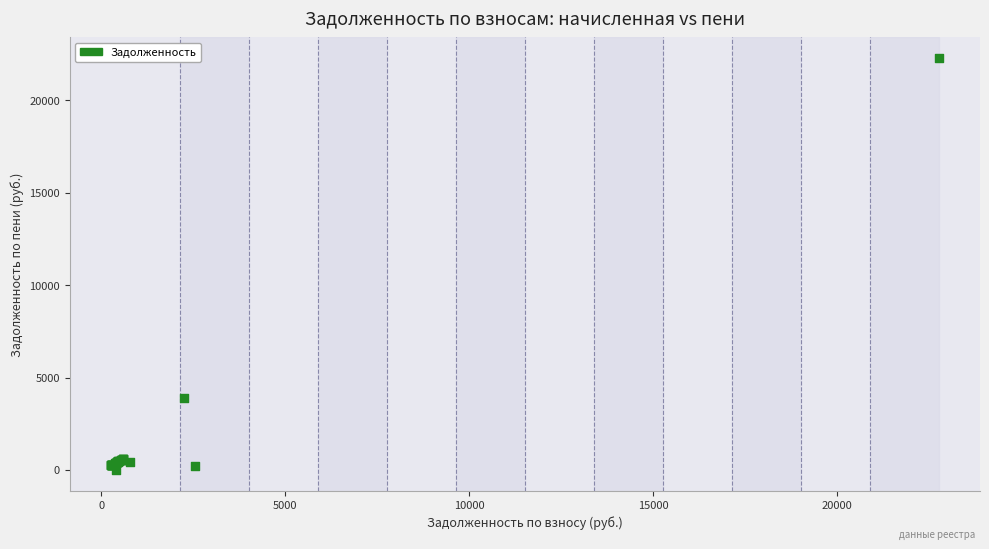

What Y value in the scatter plot is closest to 11148?

3914.8